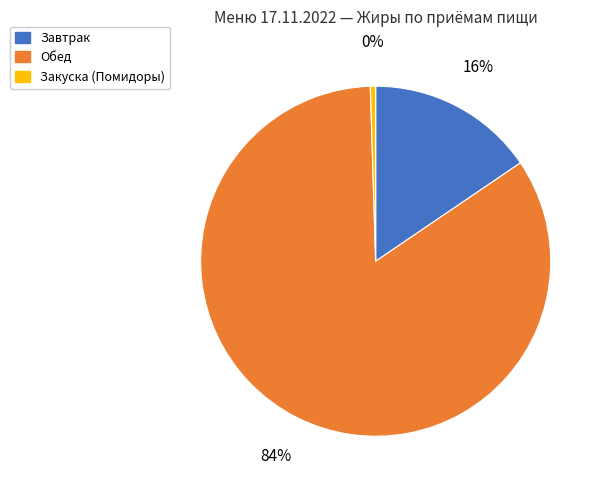

Count the number of slices in the pie.

3